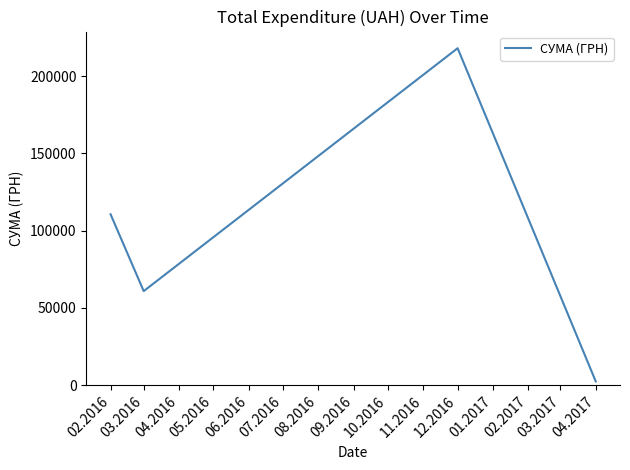

Rank the categories by value from highest to lowest.

12.2016, 02.2016, 03.2016, 04.2017